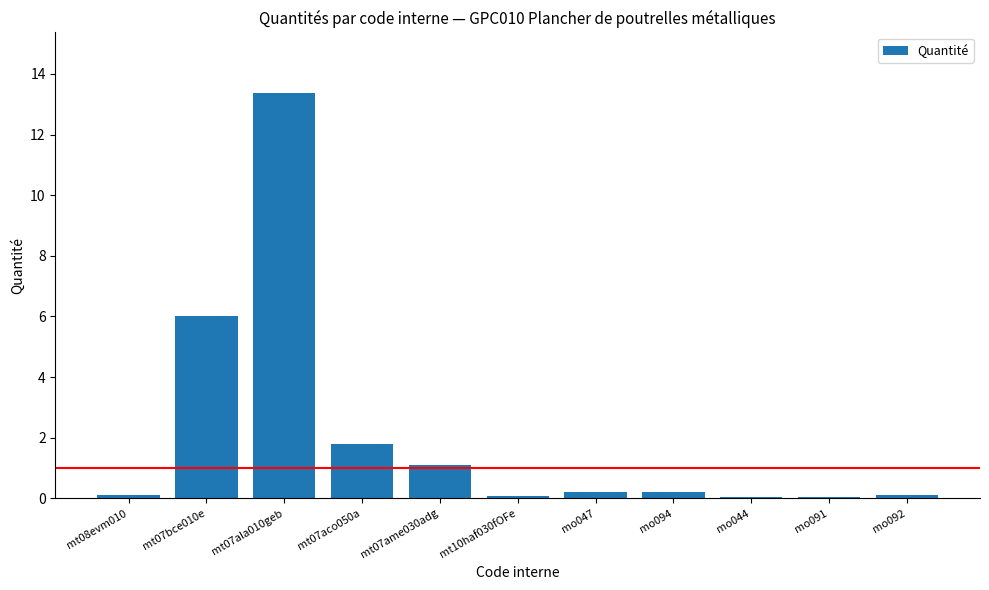

True or false: the data shows 1.7 at mt07ame030adg.

False